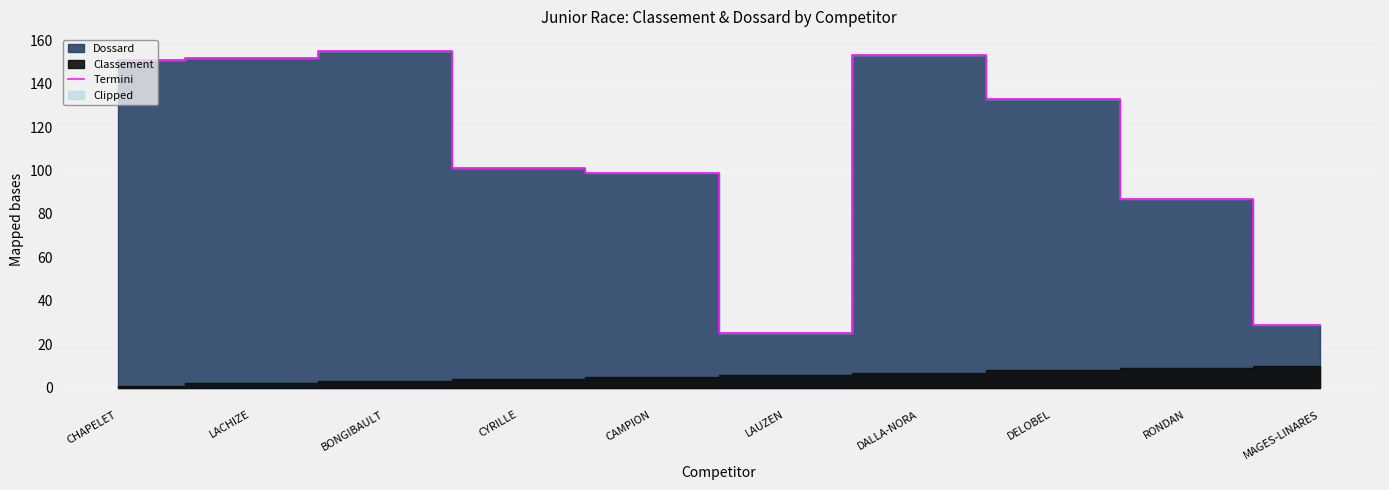

What is the difference between the values at CAMPION and DALLA-NORA?

54